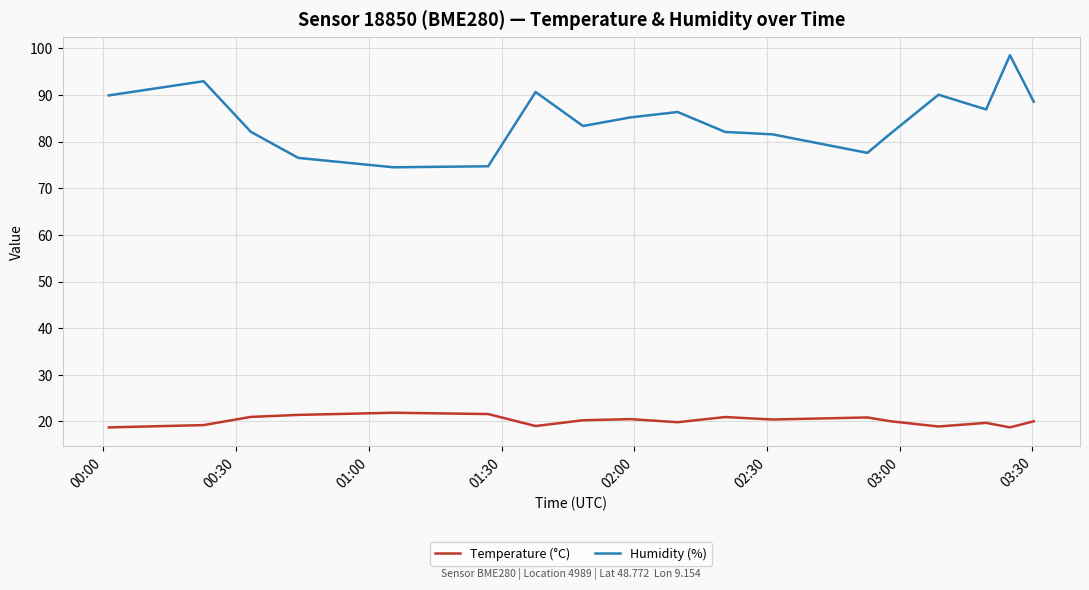

Rank the series by their maximum value, from lowest to highest.

Temperature (°C), Humidity (%)